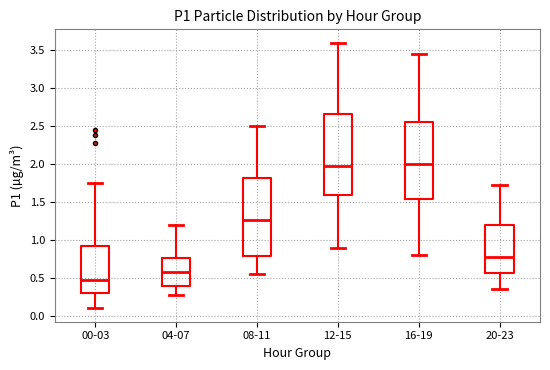

Where is the lower edge of the box for 00-03 on the y-axis? The values are not printed on the chart, so give them approximately, as read against the axis.

0.30